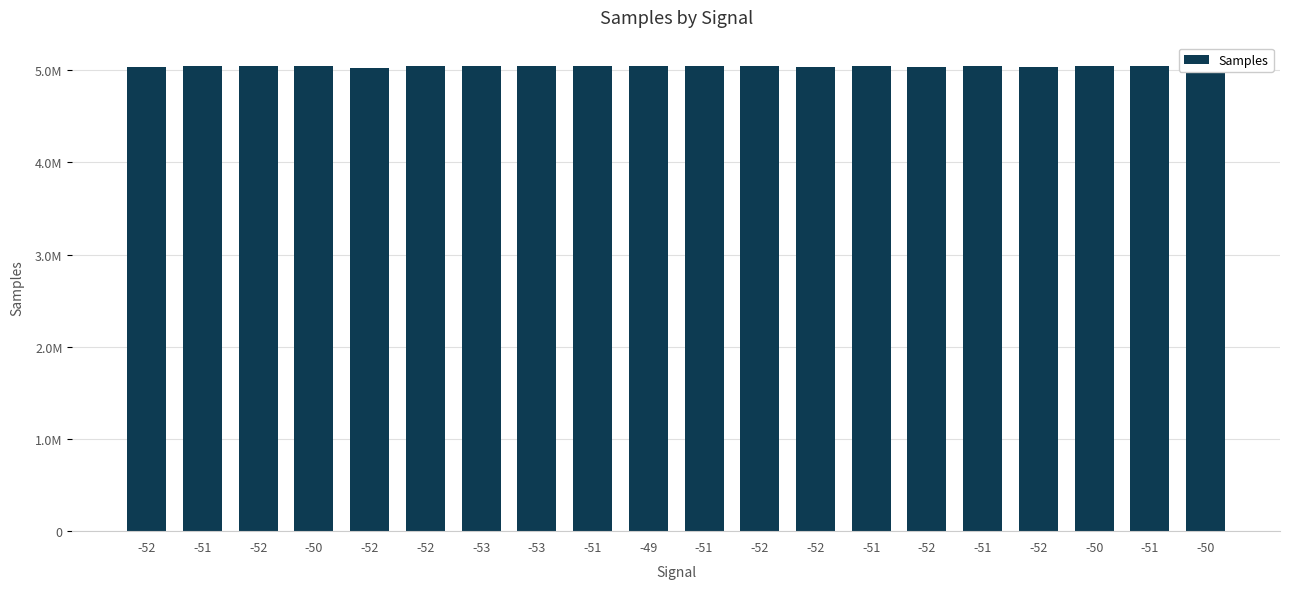

Are the bars horizontal?

No